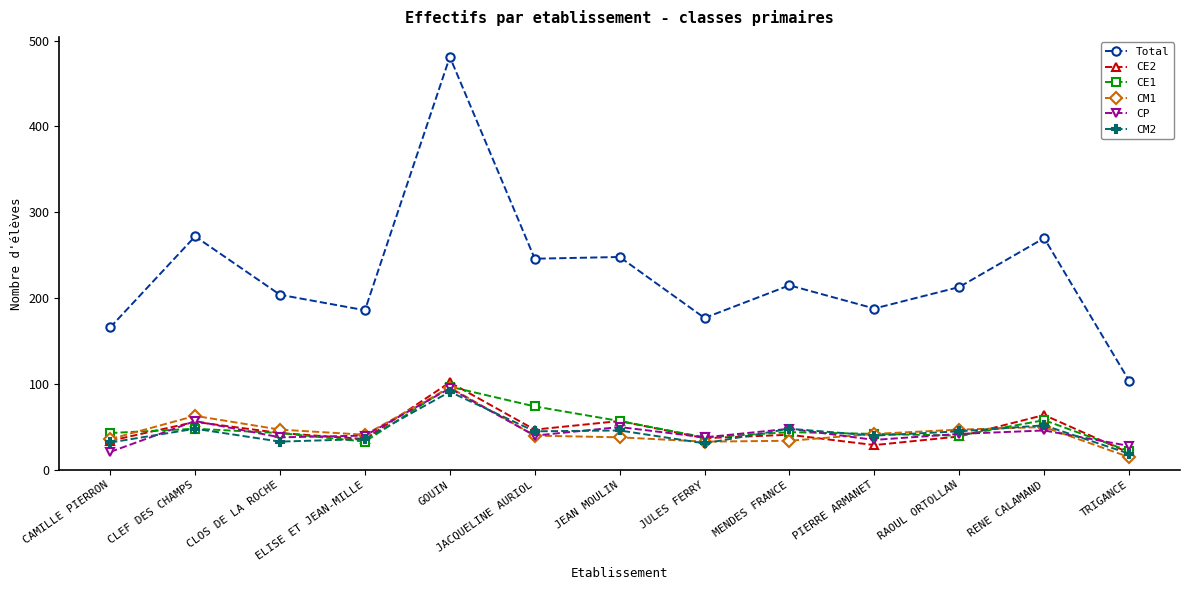

Does the chart display data point markers on the line(s)?

Yes